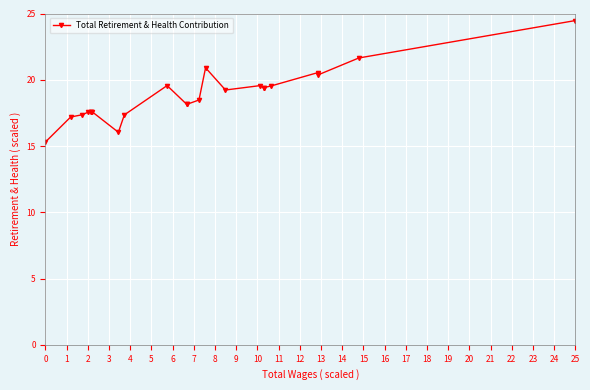

How many series are shown in this chart?

1